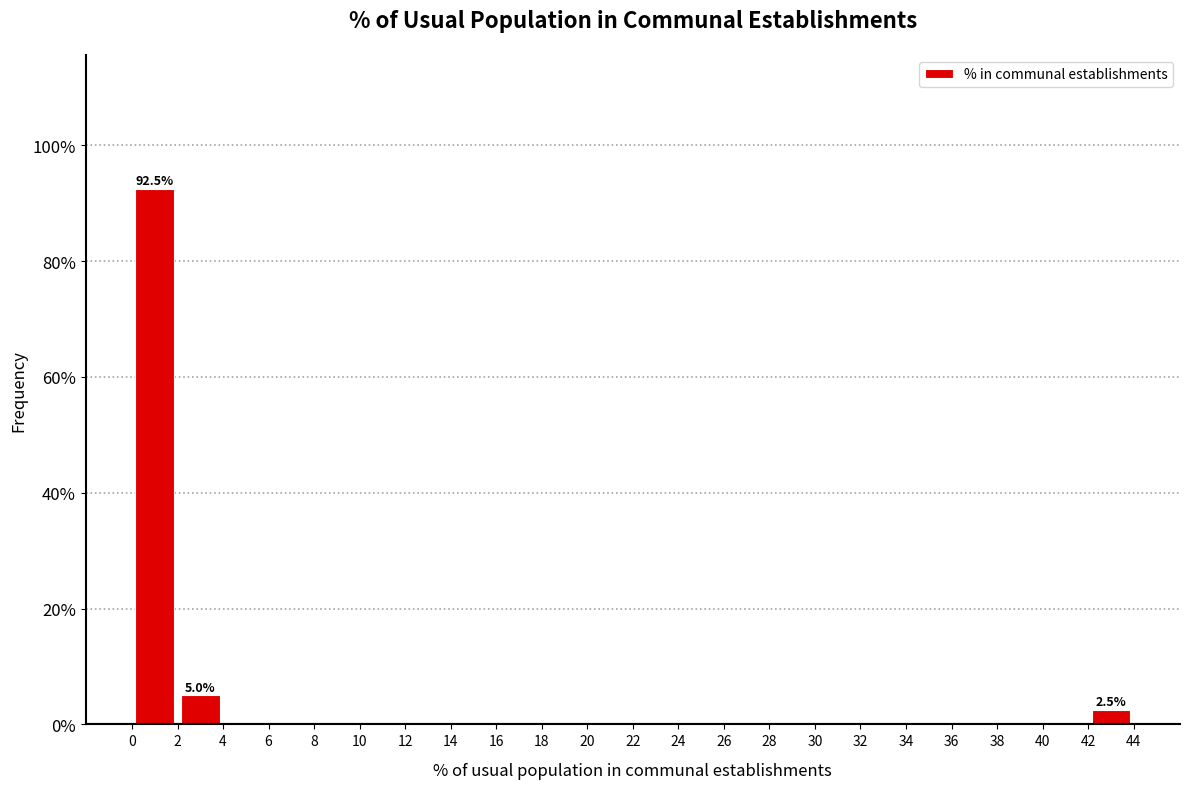

Which range on the x-axis has the tallest bar?

0 to 2